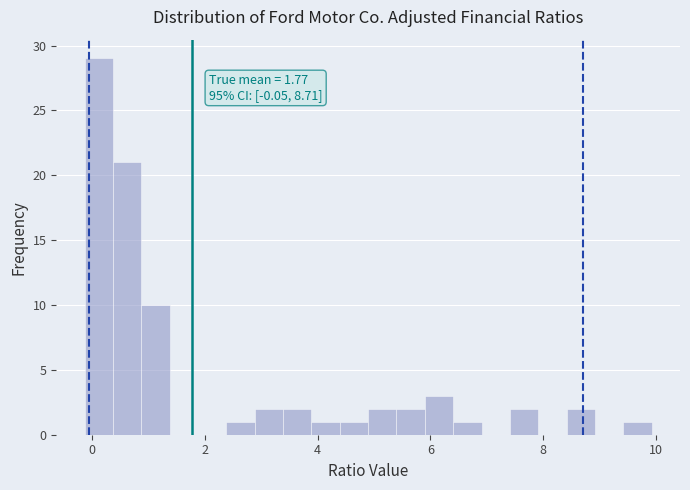

Read against the x-axis, roughly where is the centre of the tallest bar?

0.2